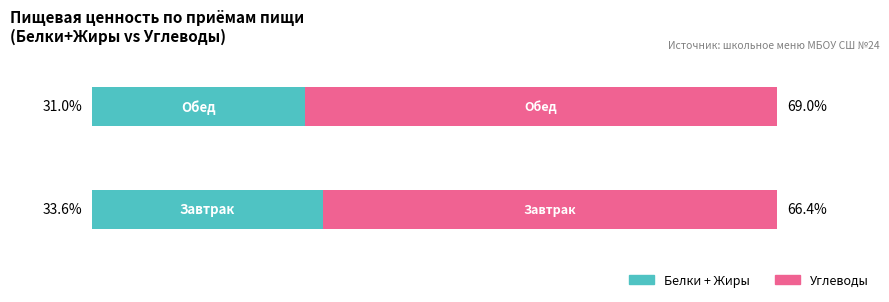

Which series has the widest spread of values?

Углеводы